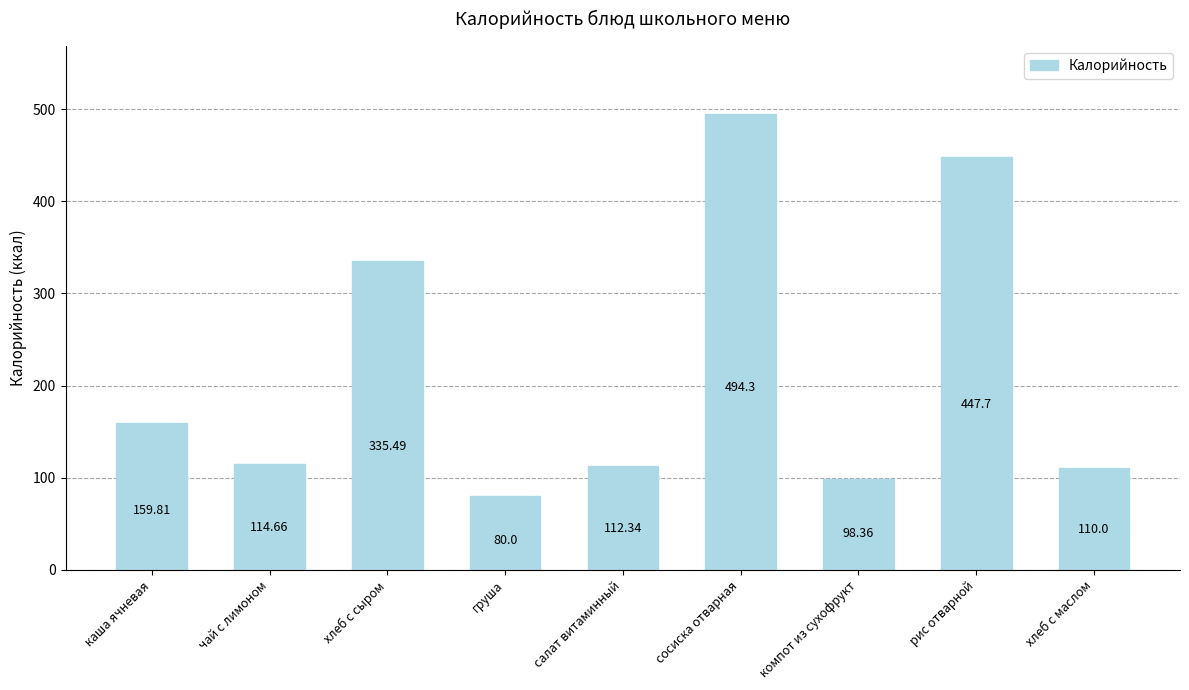

Read the value at хлеб с маслом.

110.0